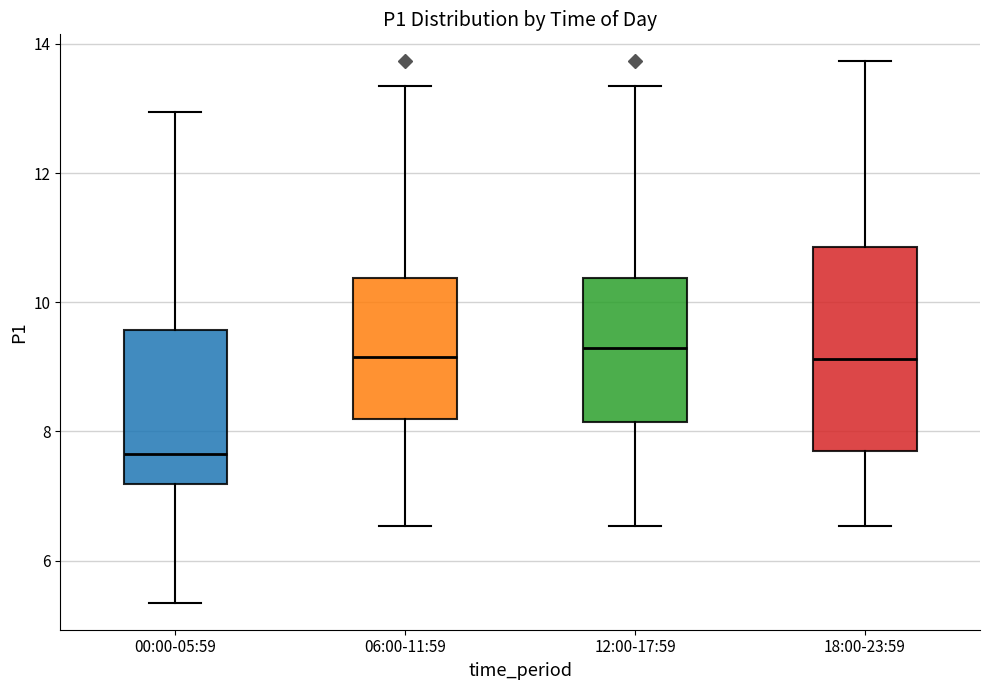

Reading left to right, read every box against the y-axis: the position of its median line, the range the box covers, and the ends of its whiskers. The values are not printed on the chart, so give them approximately, as read against the axis.

00:00-05:59: median 7.6, box 7.2 to 9.6, whiskers 5.4 to 13.0
06:00-11:59: median 9.2, box 8.2 to 10.4, whiskers 6.6 to 13.4
12:00-17:59: median 9.4, box 8.2 to 10.4, whiskers 6.6 to 13.4
18:00-23:59: median 9.2, box 7.8 to 10.8, whiskers 6.6 to 13.8